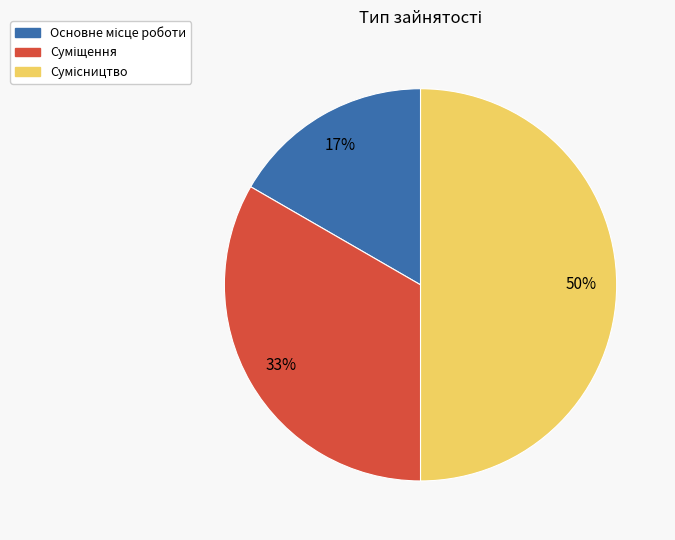

To the nearest percent, what is the average slice percentage?

33%